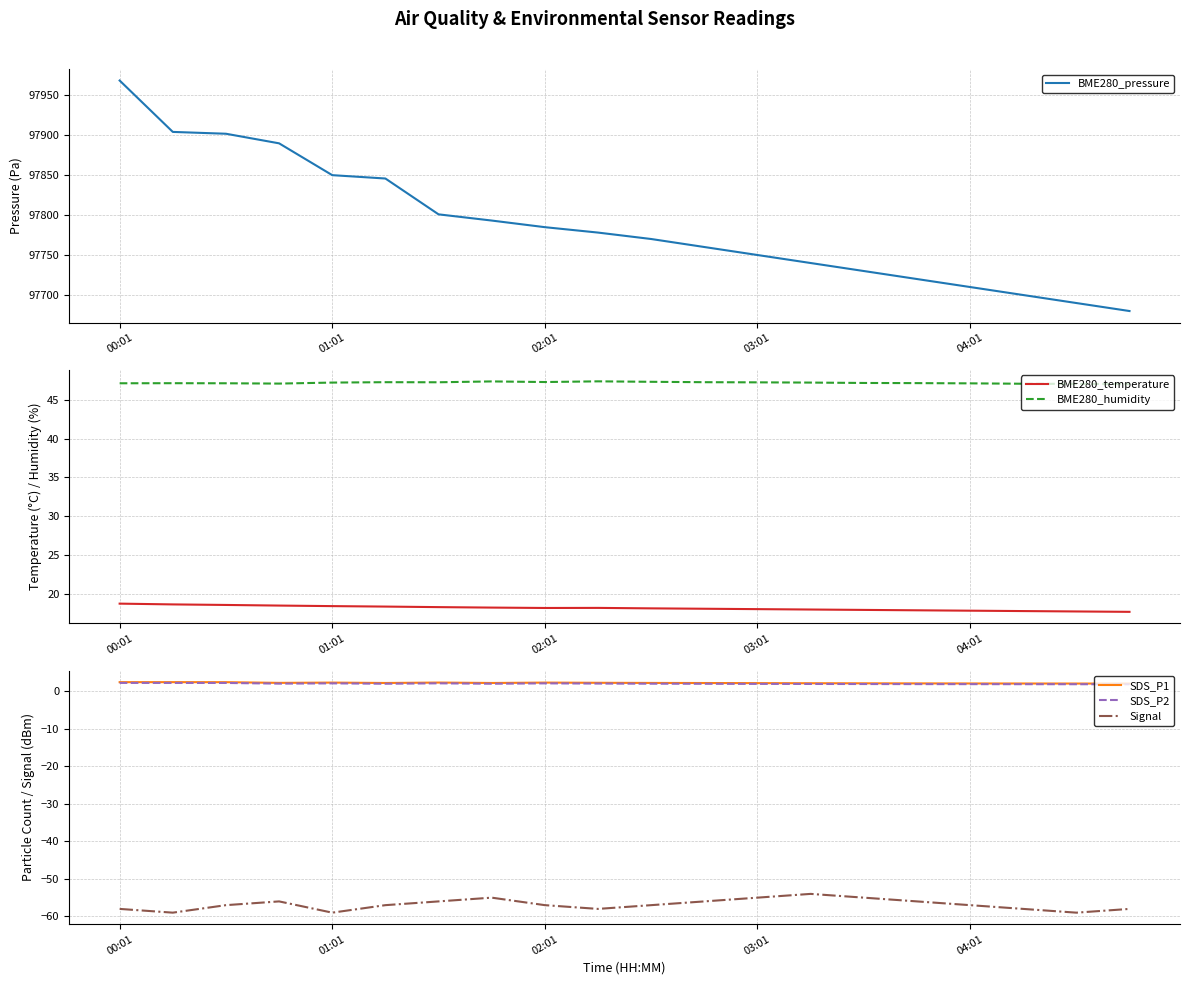

How many values in the BME280_temperature series are below 18?

7